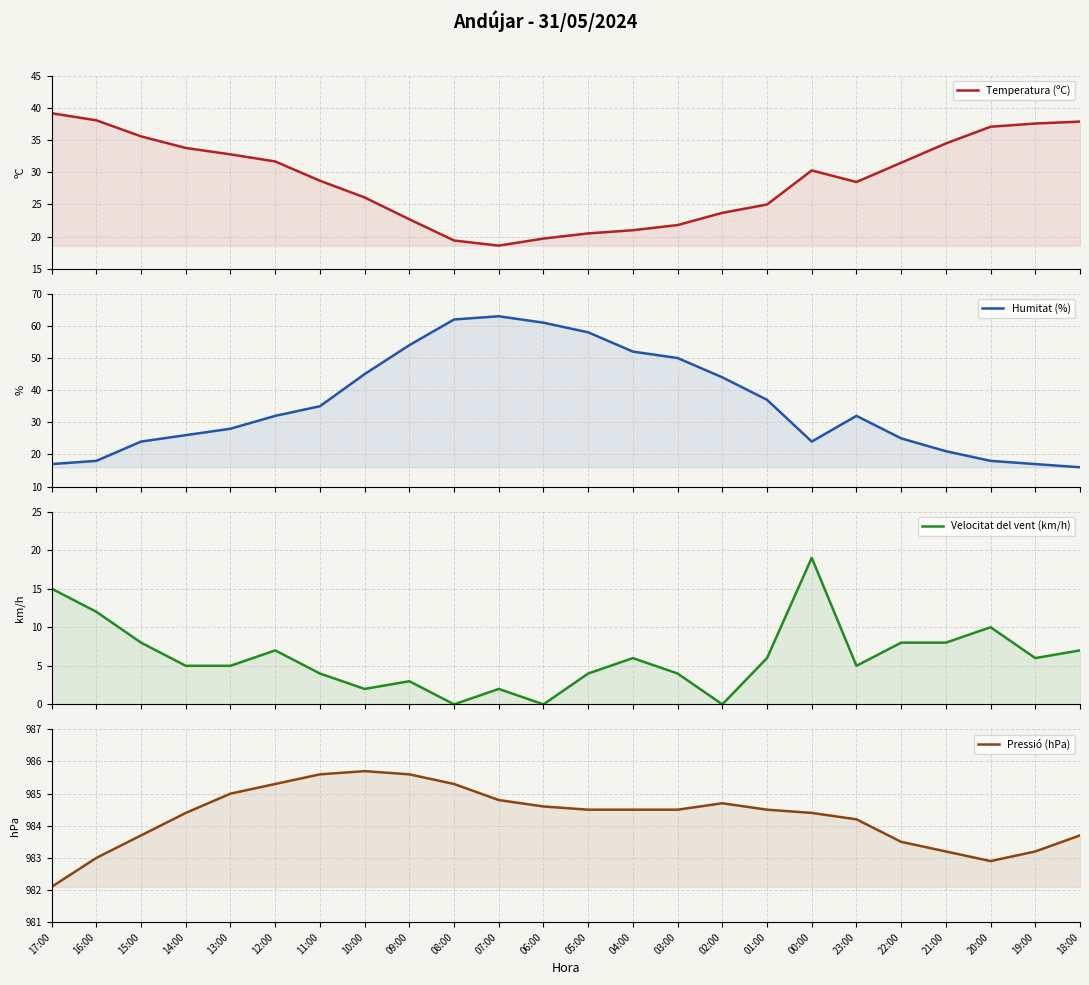

Reading left to right, transcribe all the data shown in this chart.

Temperatura (ºC): 39.2	38.1	35.6	33.8	32.8	31.7	28.7	26.1	22.7	19.4	18.6	19.7	20.5	21.0	21.8	23.7	25.0	30.3	28.5	31.5	34.5	37.1	37.6	37.9
Humitat (%): 17.0	18.0	24.0	26.0	28.0	32.0	35.0	45.0	54.0	62.0	63.0	61.0	58.0	52.0	50.0	44.0	37.0	24.0	32.0	25.0	21.0	18.0	17.0	16.0
Velocitat del vent (km/h): 15.0	12.0	8.0	5.0	5.0	7.0	4.0	2.0	3.0	0.0	2.0	0.0	4.0	6.0	4.0	0.0	6.0	19.0	5.0	8.0	8.0	10.0	6.0	7.0
Pressió (hPa): 982.1	983.0	983.7	984.4	985.0	985.3	985.6	985.7	985.6	985.3	984.8	984.6	984.5	984.5	984.5	984.7	984.5	984.4	984.2	983.5	983.2	982.9	983.2	983.7